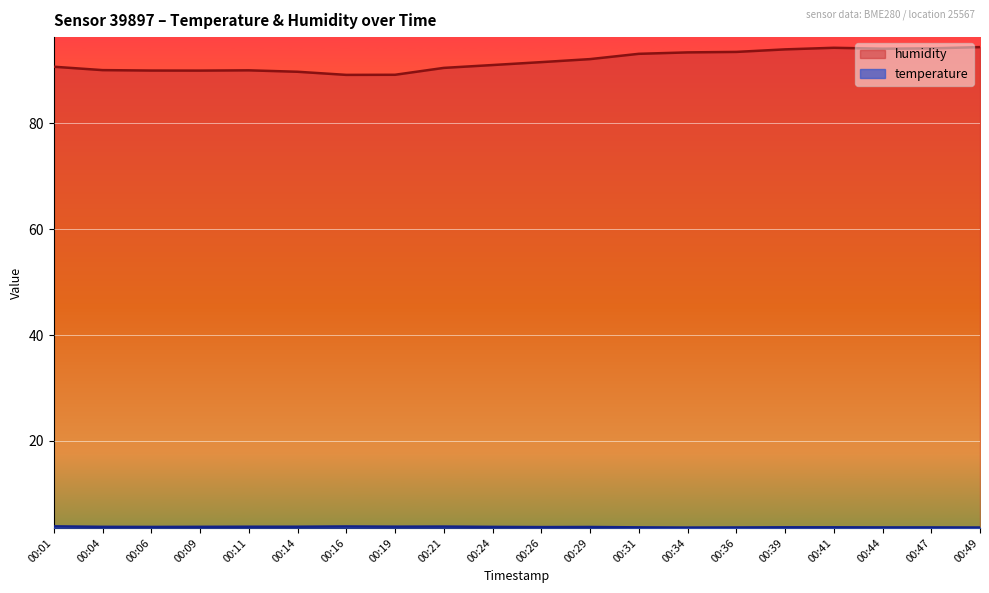

Where is the first local minimum for humidity?

00:09